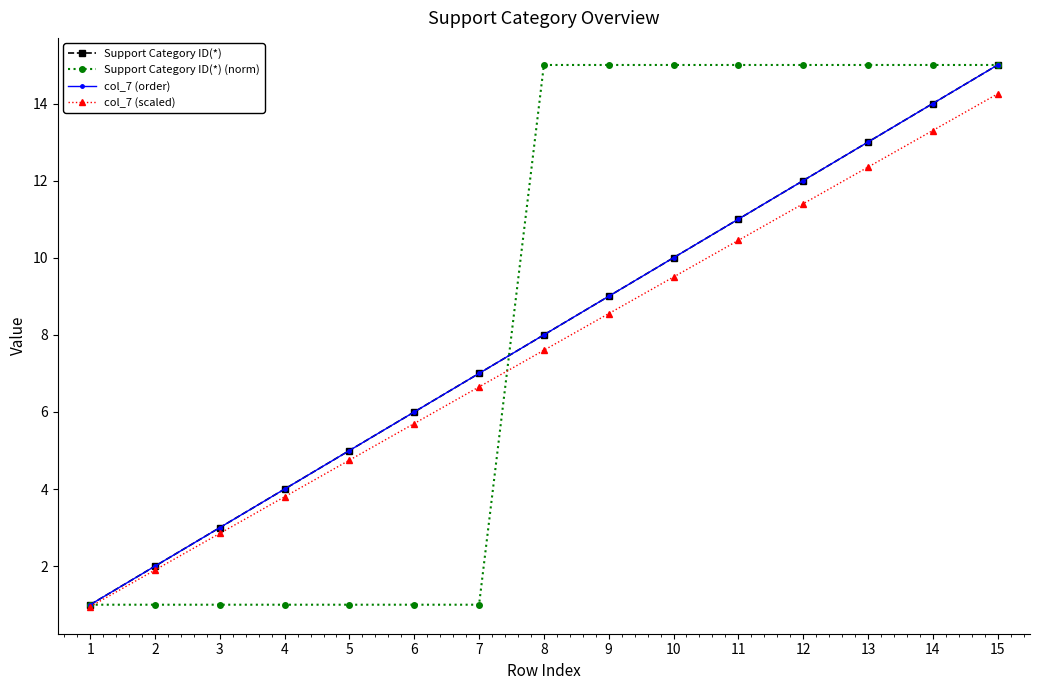

Is this an area chart (filled region under the line)?

No